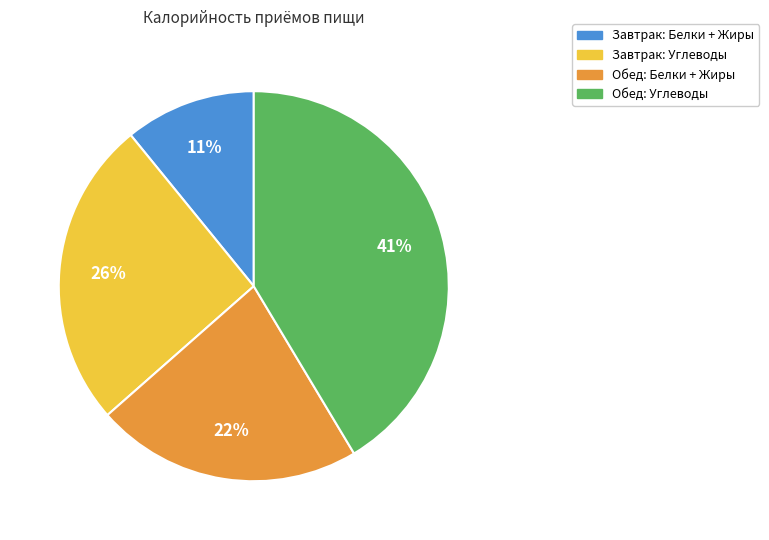

Is there a majority slice in this chart?

No